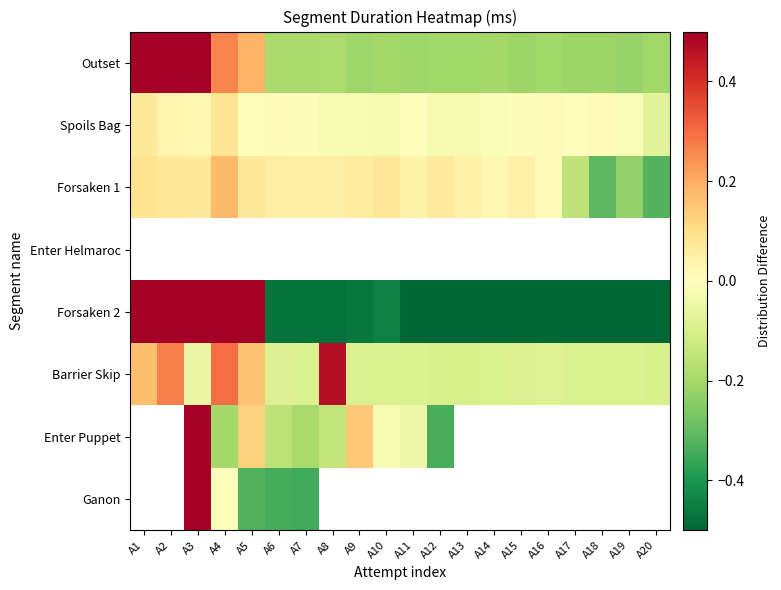

At A1, list the series in order from smallest to largest.

Spoils Bag, Forsaken 1, Barrier Skip, Outset, Enter Helmaroc, Forsaken 2, Enter Puppet, Ganon